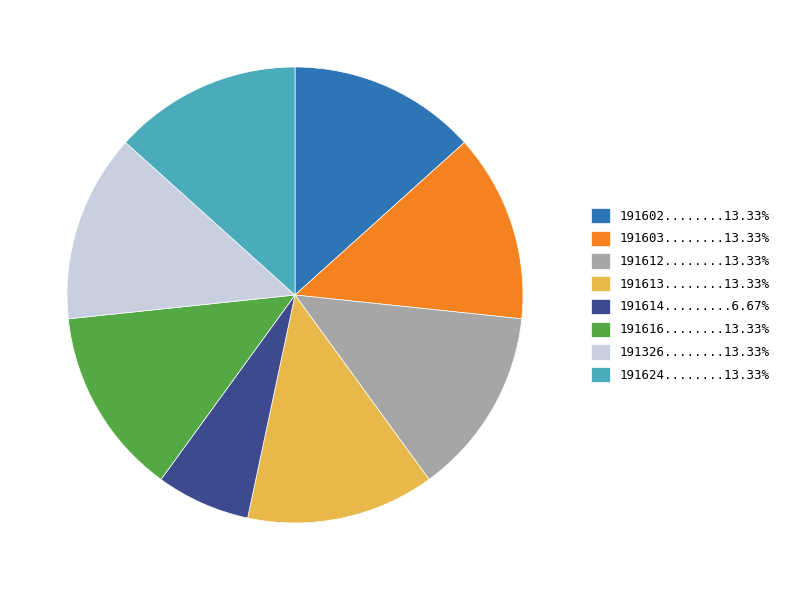

Is the sum of 191602........13.33% and 191326........13.33% greater than half?

No